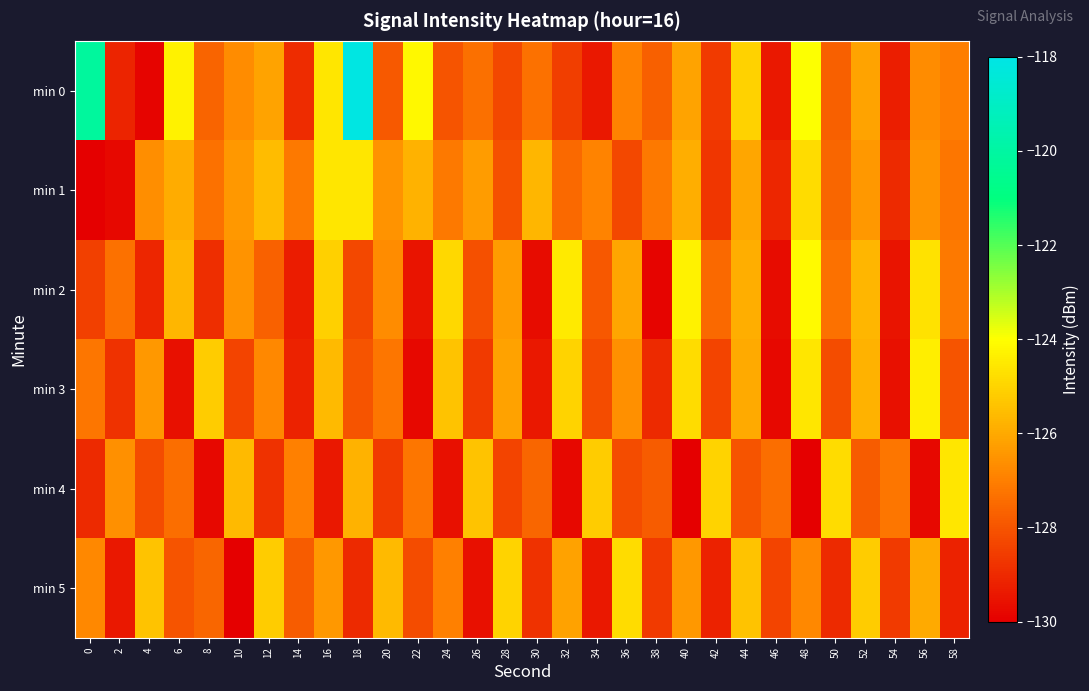

What is the difference between the highest and lowest values at 30?

4.0